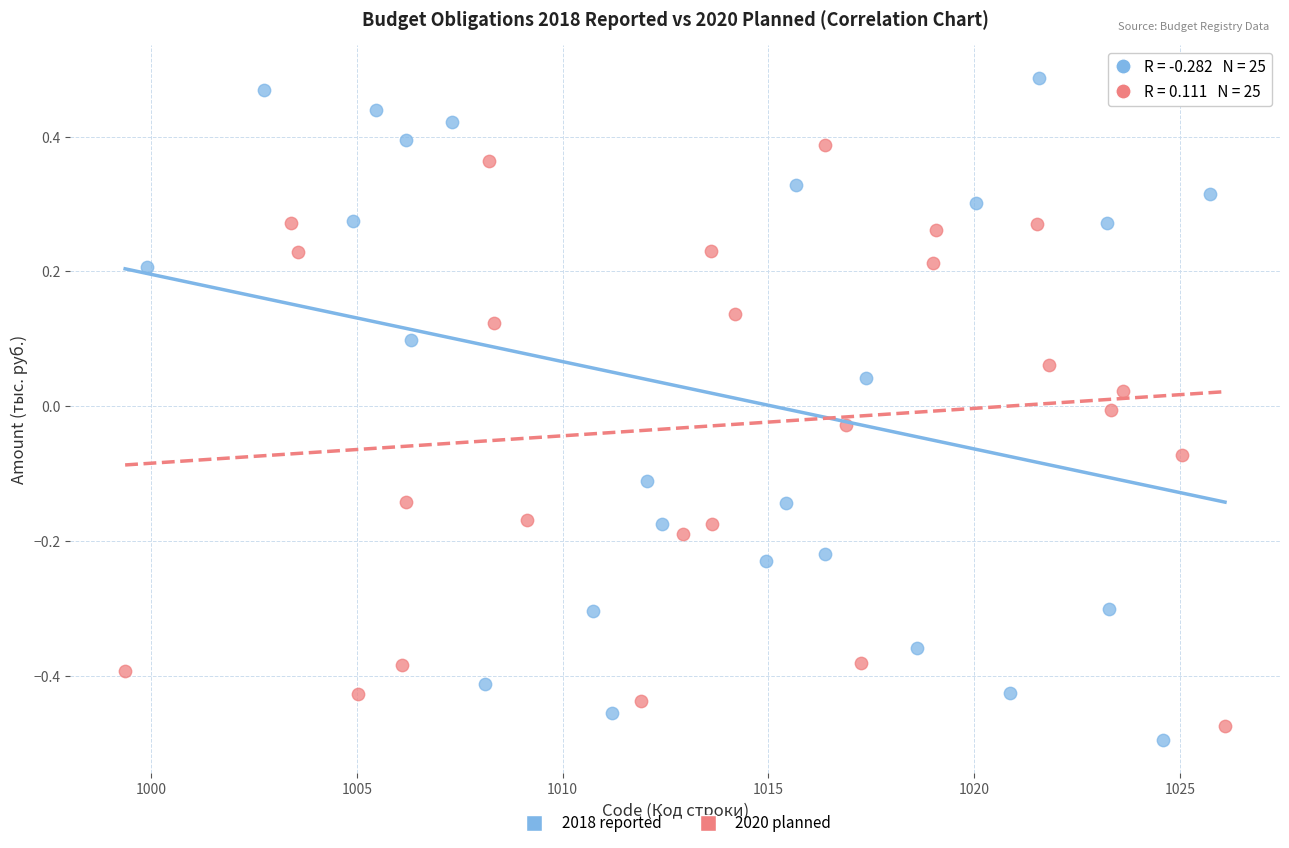

Which series has the largest Y range (max minus min)?

2018 reported